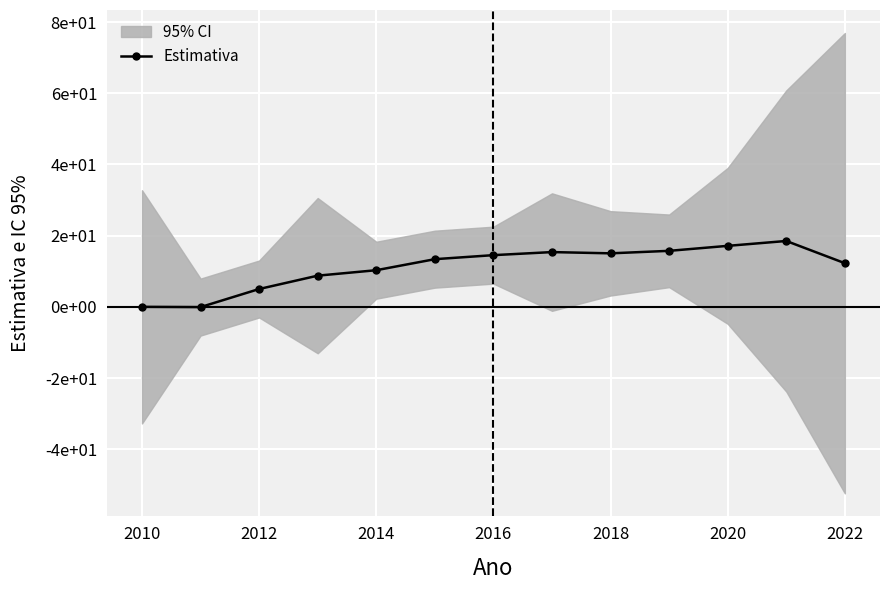

How many categories are shown in the chart?

13